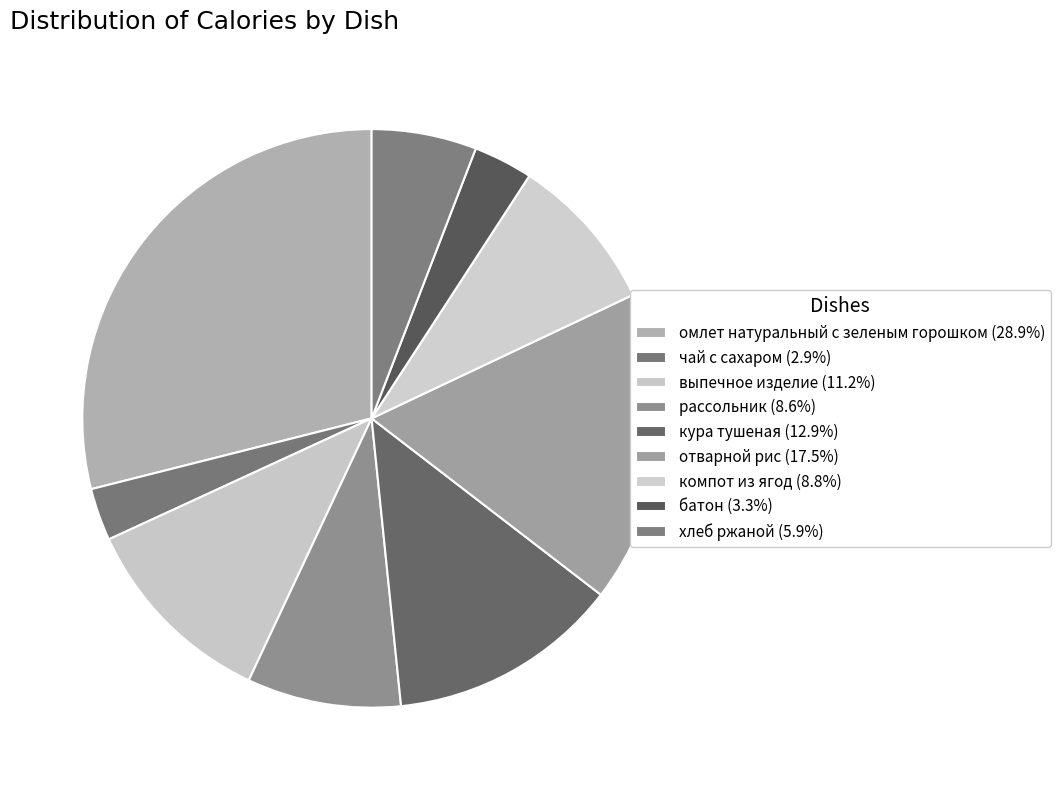

How many slices are in this pie chart?

9